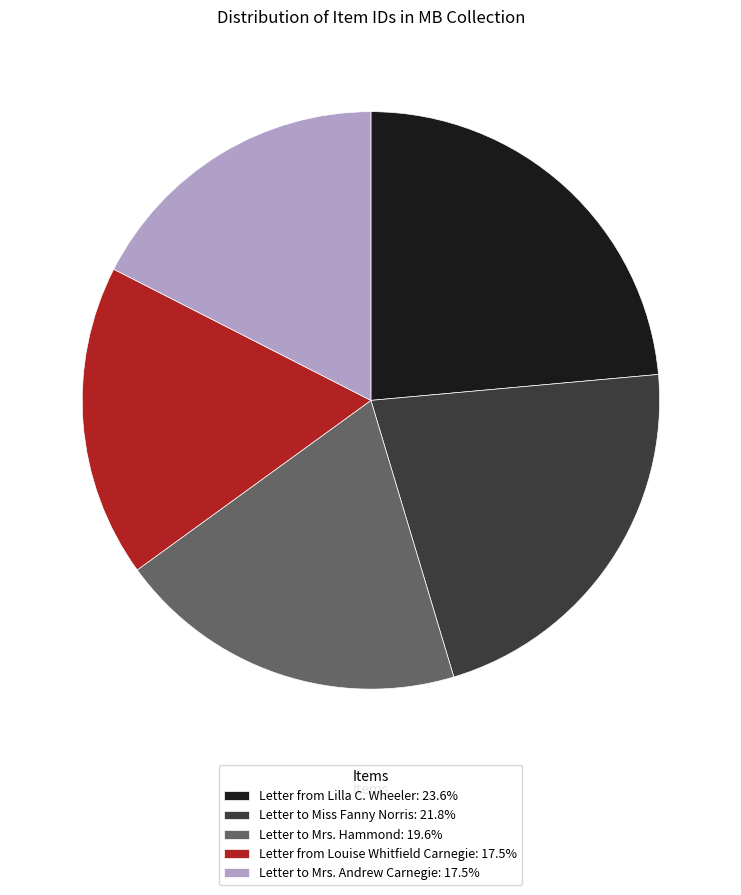

Is there a majority slice in this chart?

No